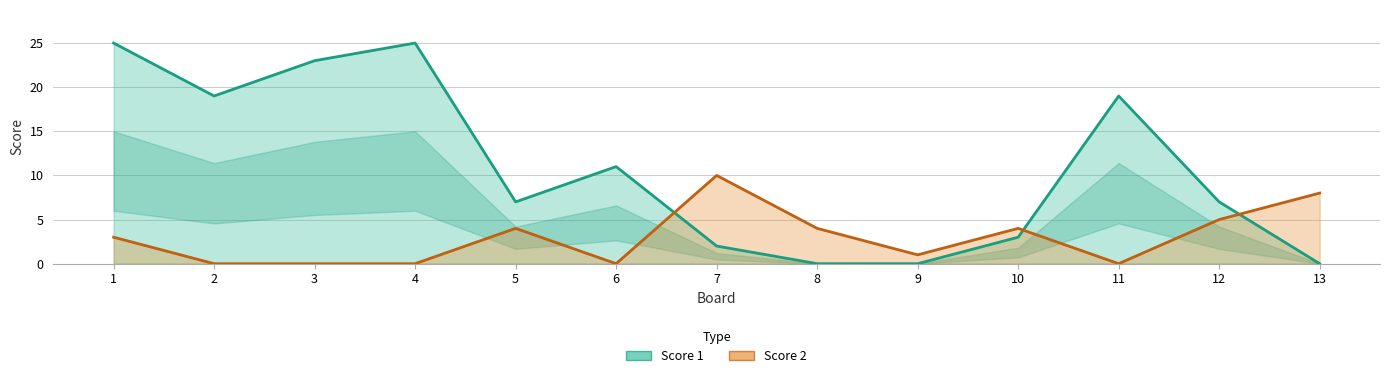

At 6, list the series in order from largest to smallest.

Score 1, Score 2